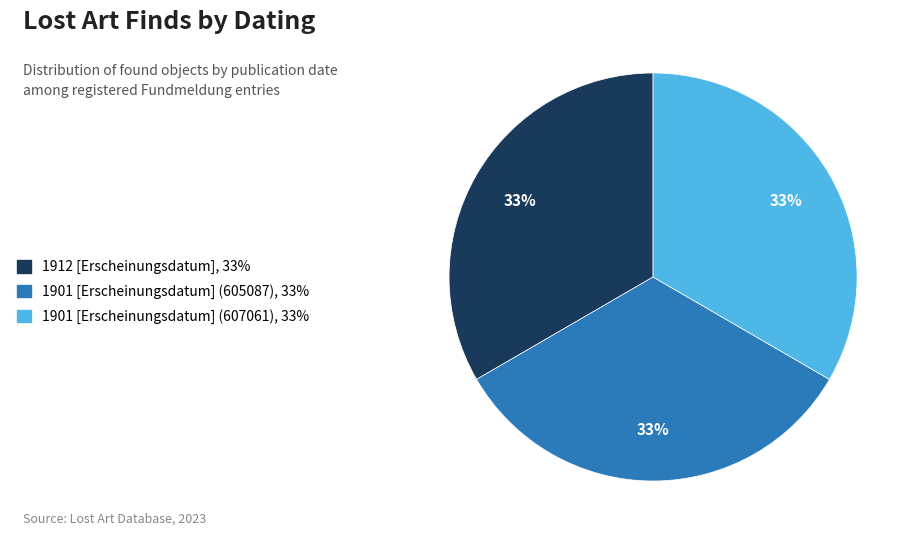

Approximately how many times larger is the value at 1901 [Erscheinungsdatum] (605087) compared to 1901 [Erscheinungsdatum] (607061)?

1.0